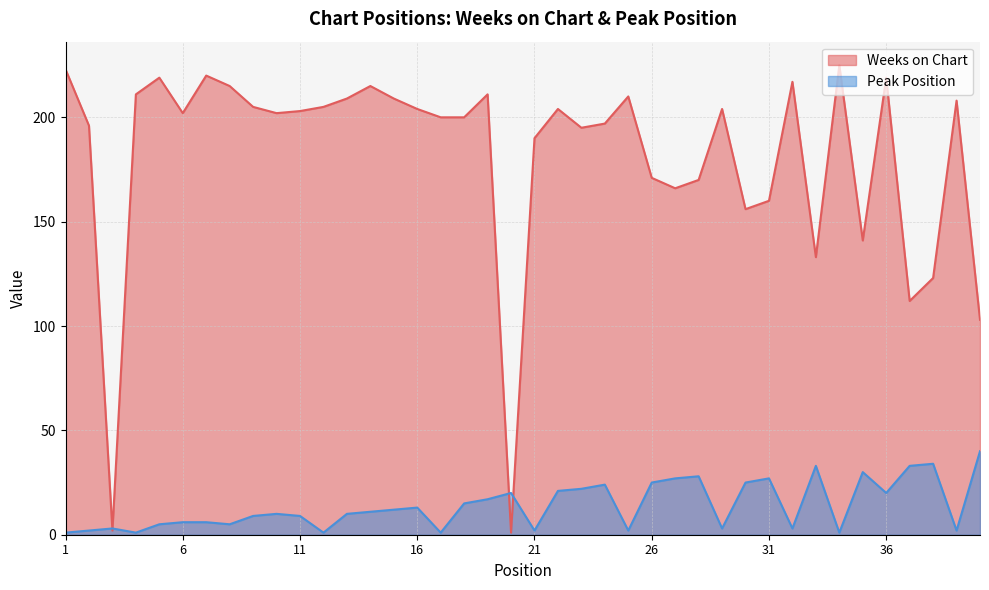

In Weeks on Chart, how many points are lower than both neighbors (excluding endpoints)?

10